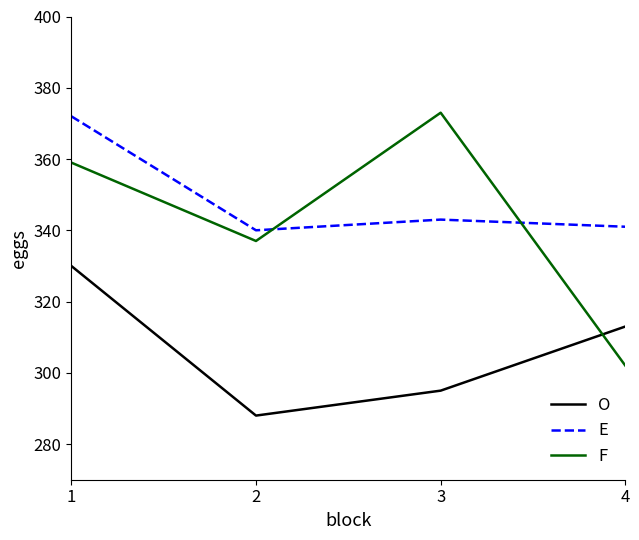

Which category has the highest value in the O series?

1